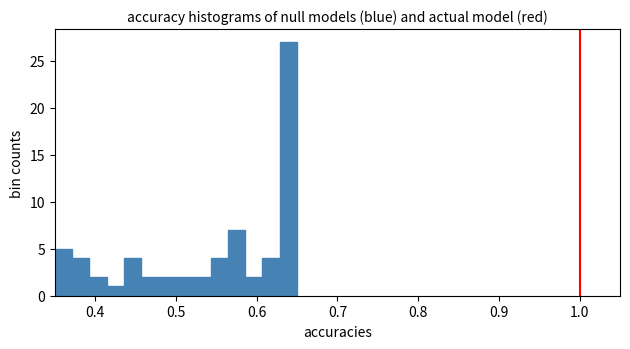

Around what value on the x-axis is the tallest bar? Give the approximate position of its centre, as read against the axis.

0.64